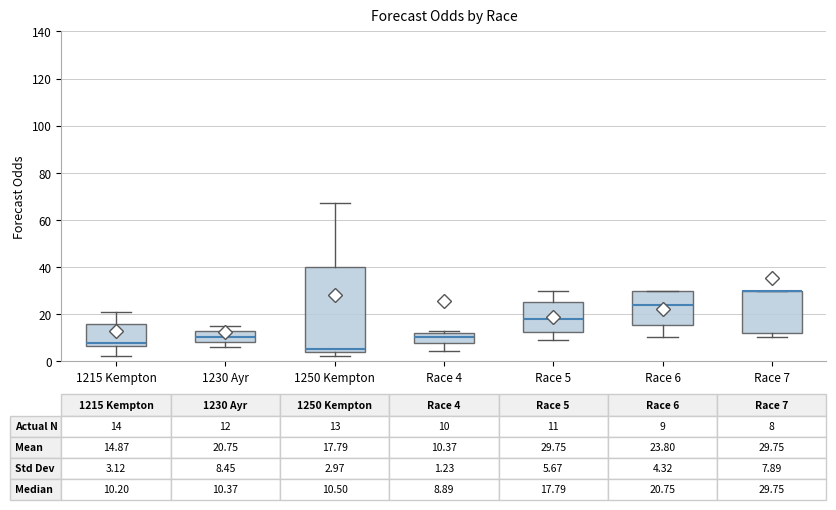

Comparing the boxes themselves (not the whiskers), which one is the tallest?

1250 Kempton